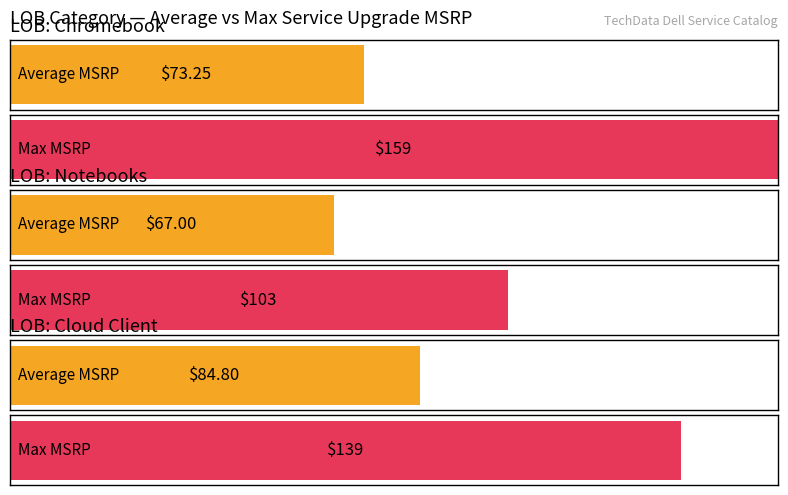

Which series changed the most between 10 and 12?

Average MSRP